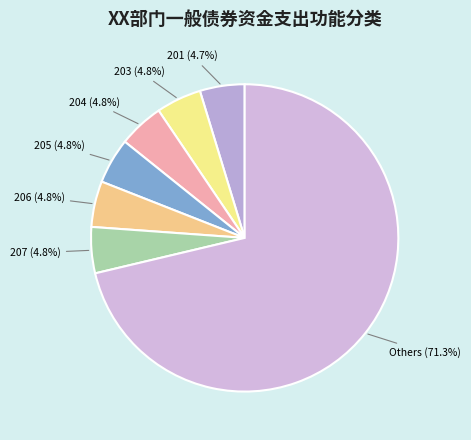

Does 204 account for over 50% of the chart?

No